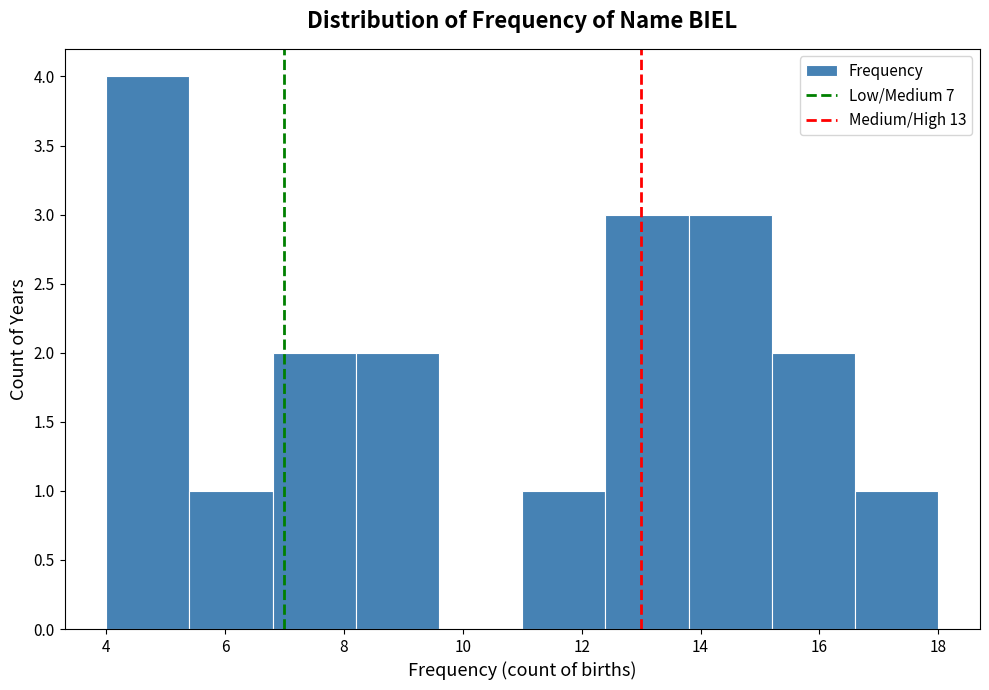

Which range on the x-axis has the tallest bar?

4.0 to 5.4